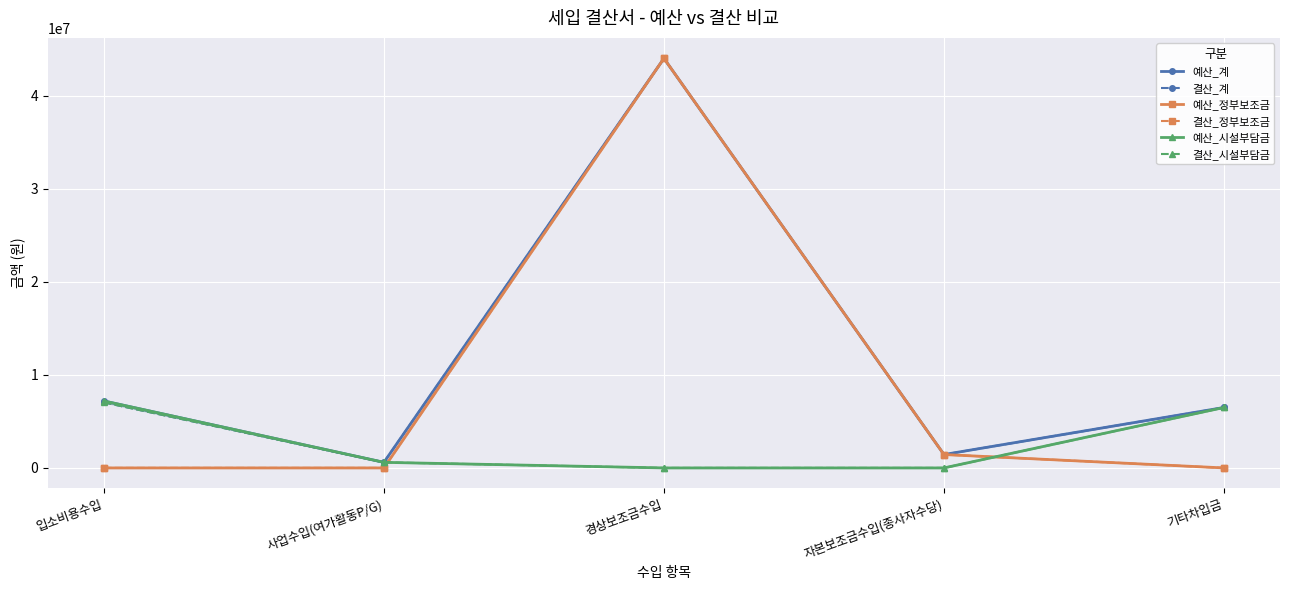

How many interior local peaks does the 결산_계 series have?

1